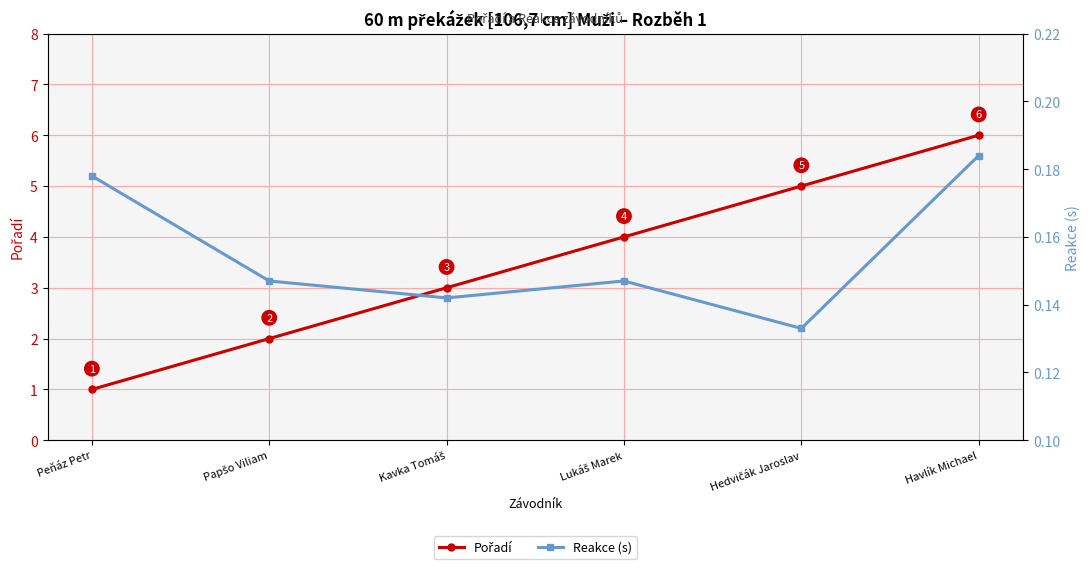

Reading left to right, list all the values displayed in this chart.

Pořadí: 1.0	2.0	3.0	4.0	5.0	6.0
Reakce (s): 0.2	0.1	0.1	0.1	0.1	0.2